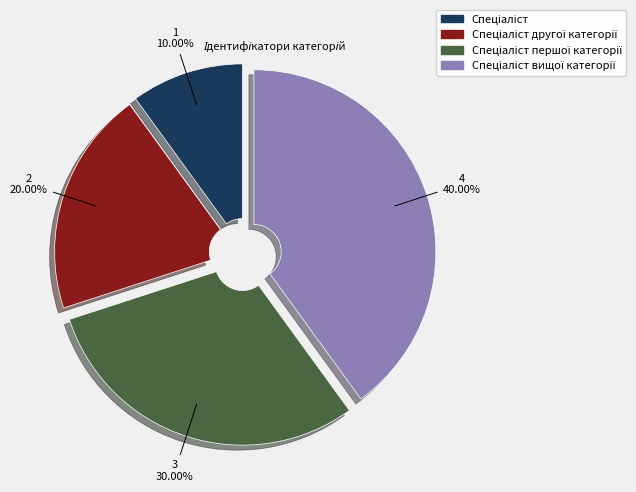

Does any single category account for the majority?

No